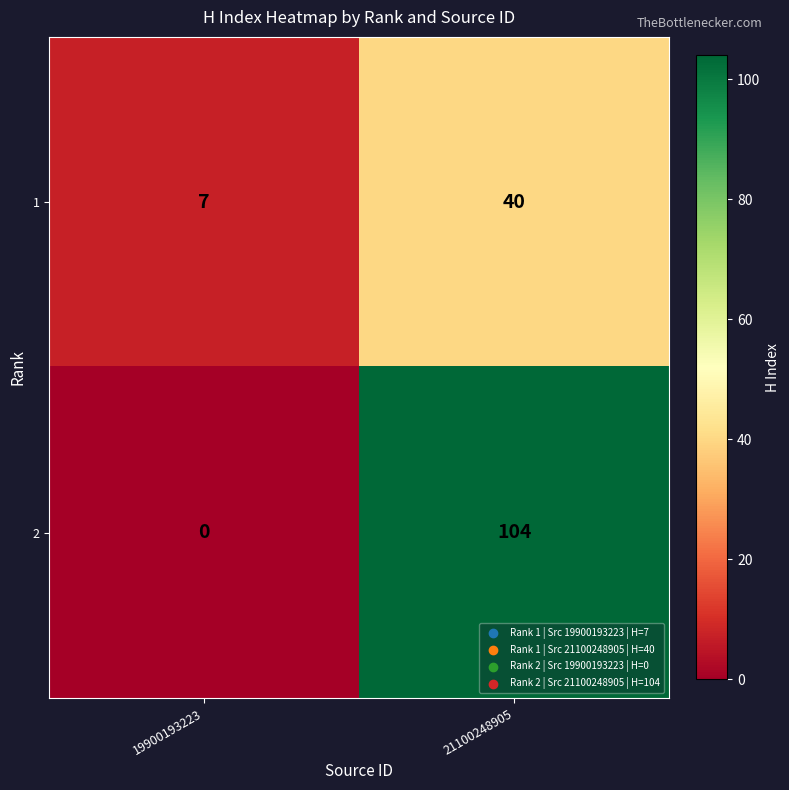

Between 19900193223 and 21100248905, which series saw the biggest shift?

2